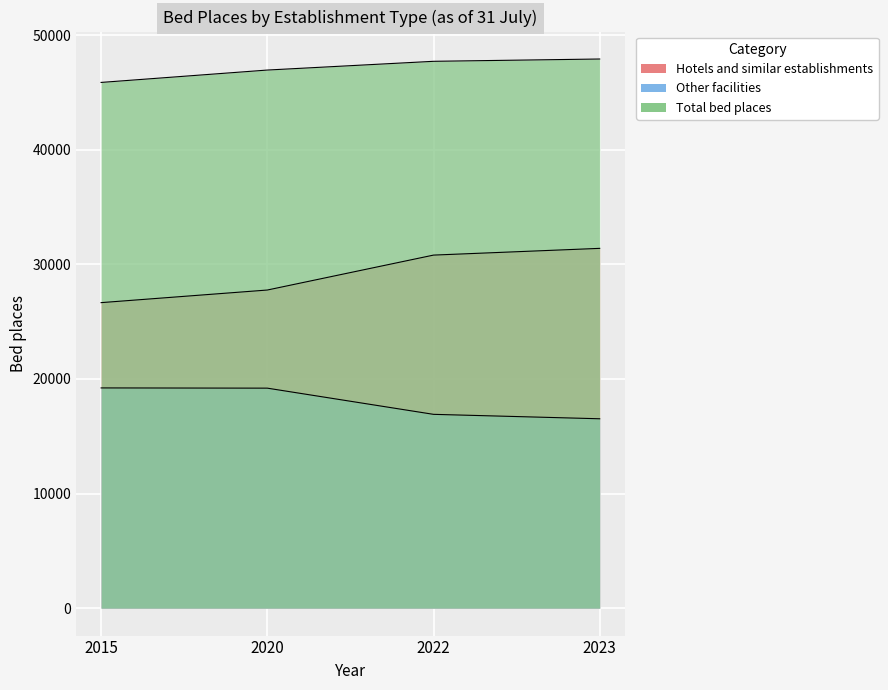

What is the minimum value for Hotels and similar establishments?

26664